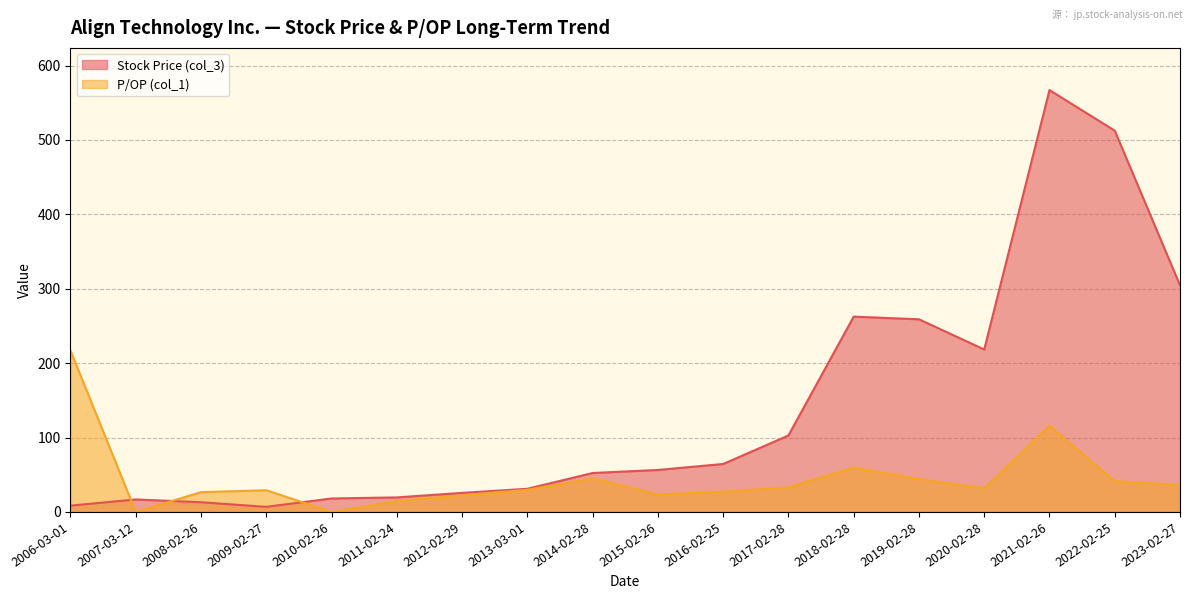

Is the value of Stock Price (col_3) at 2019-02-28 greater than the value of P/OP (col_1) at 2020-02-28?

Yes